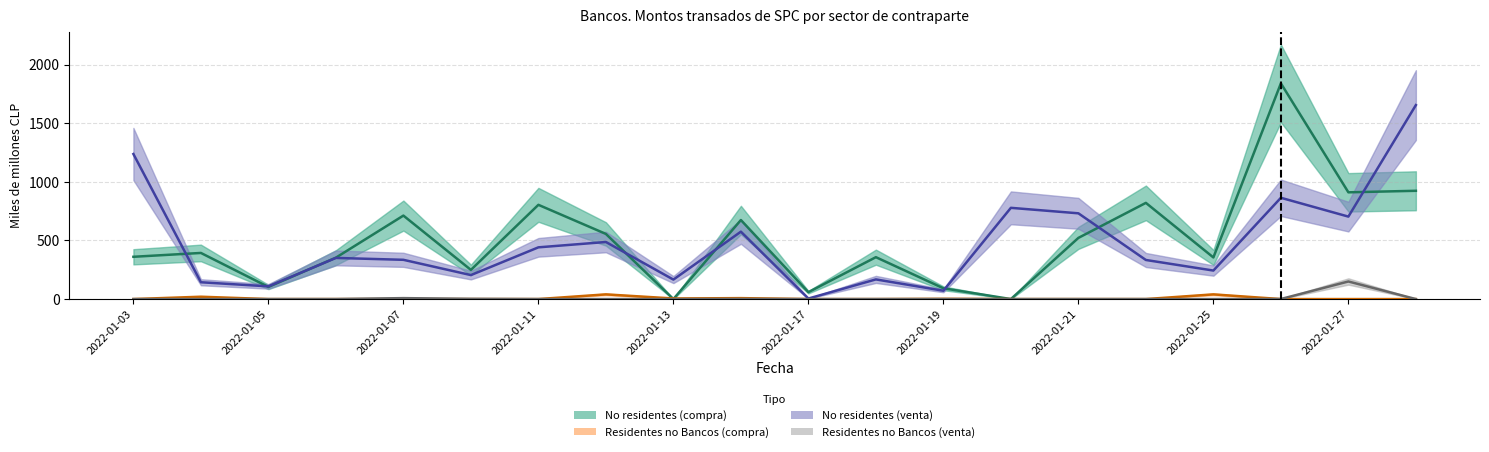

True or false: Residentes no Bancos (venta) has more than 1 points higher than both neighbors.

True